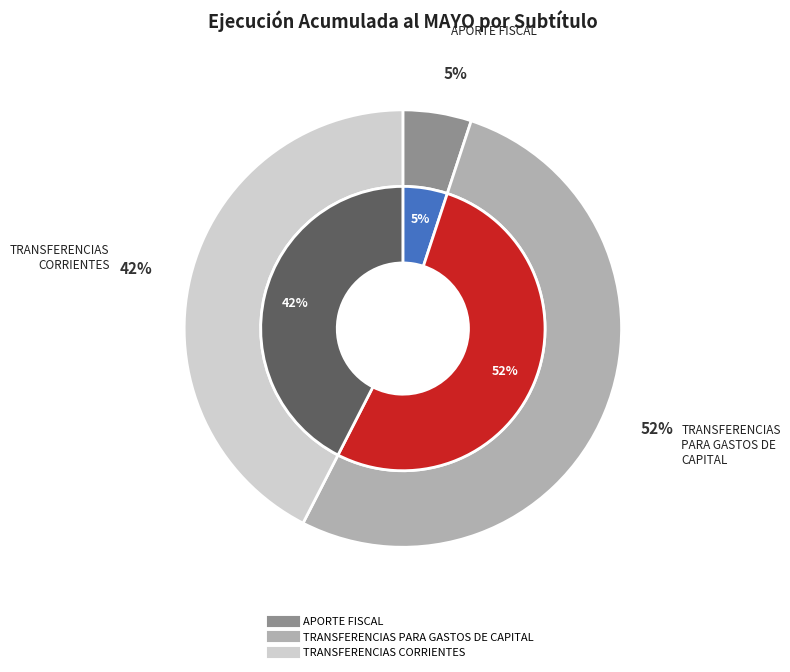

Combined, do TRANSFERENCIAS CORRIENTES and TRANSFERENCIAS PARA GASTOS DE CAPITAL account for over 50%?

Yes